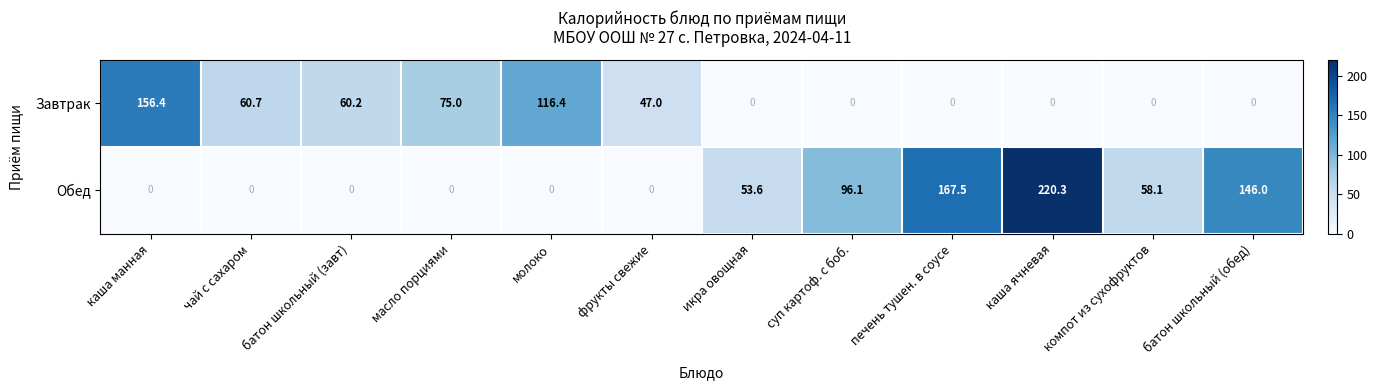

Rank the series by their maximum value, from lowest to highest.

Завтрак, Обед